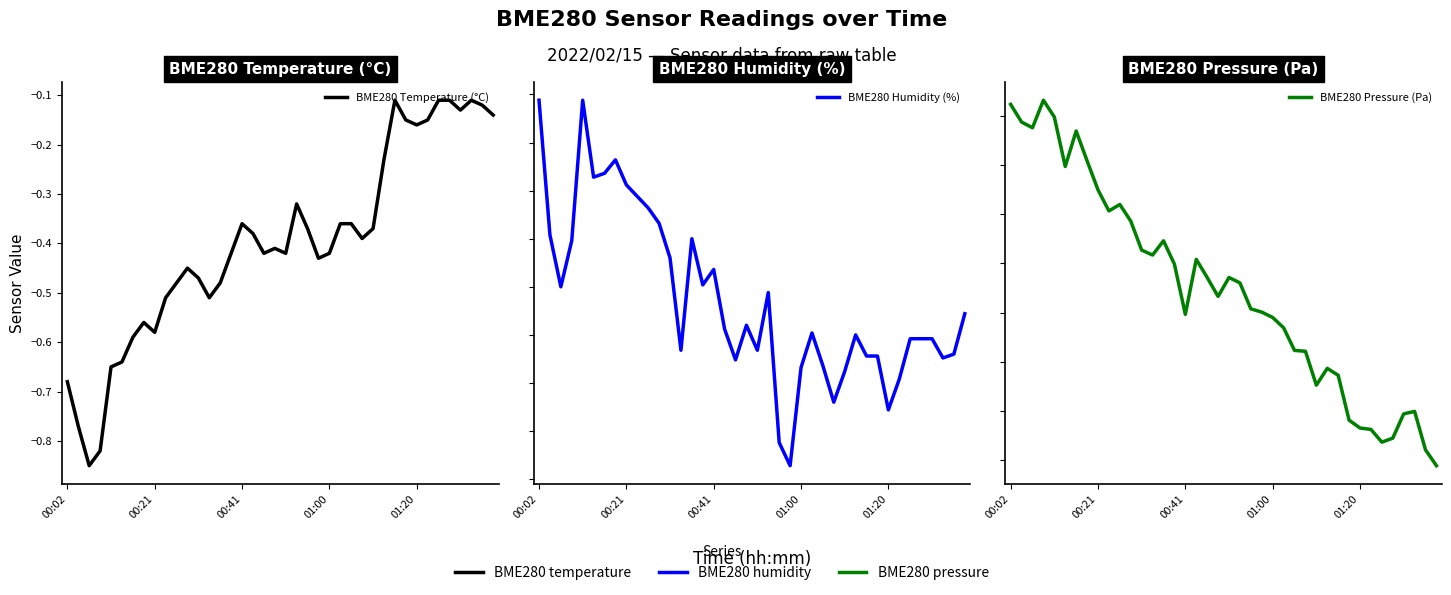

Does the chart have visible grid lines?

No